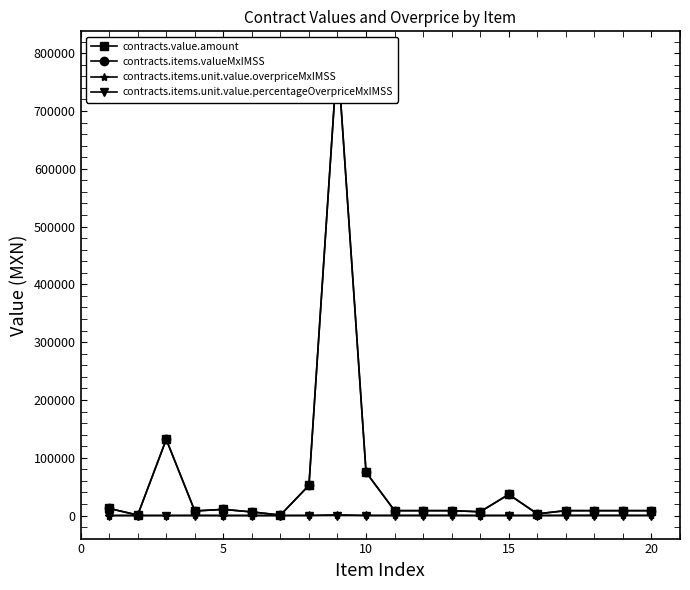

What are all the series names shown in the legend?

contracts.value.amount, contracts.items.valueMxIMSS, contracts.items.unit.value.overpriceMxIMSS, contracts.items.unit.value.percentageOverpriceMxIMSS